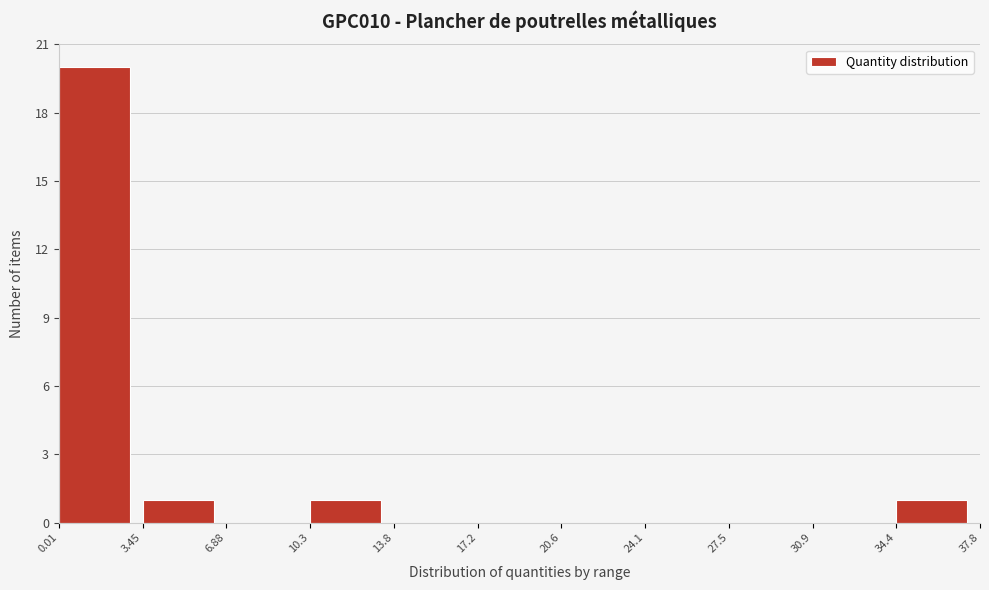

Reading left to right, list every bar in this chart as the range it spans on the x-axis followed by its height. The values are not printed on the chart, so give them approximately, as read against the axis.

0.01 to 3.45: 20
3.45 to 6.88: 1
6.88 to 10.3: 0
10.3 to 13.8: 1
13.8 to 17.2: 0
17.2 to 20.6: 0
20.6 to 24.1: 0
24.1 to 27.5: 0
27.5 to 30.9: 0
30.9 to 34.4: 0
34.4 to 37.8: 1